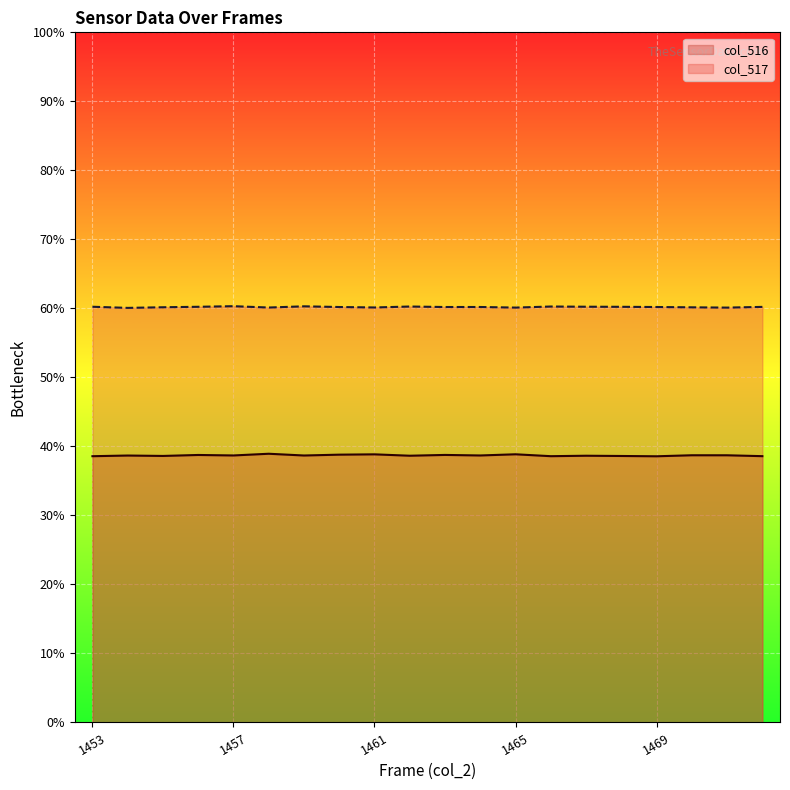

What is the maximum value for col_517?

60.3